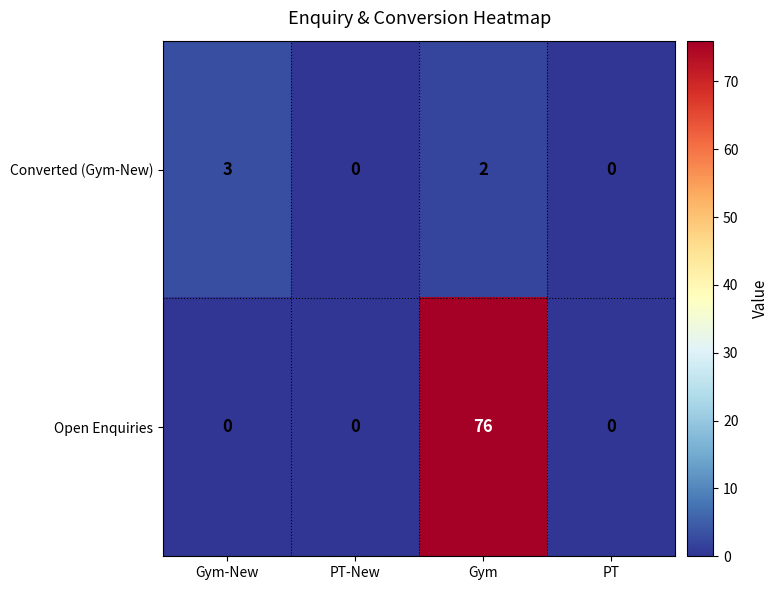

Rank the series by their average value, from lowest to highest.

Converted (Gym-New), Open Enquiries